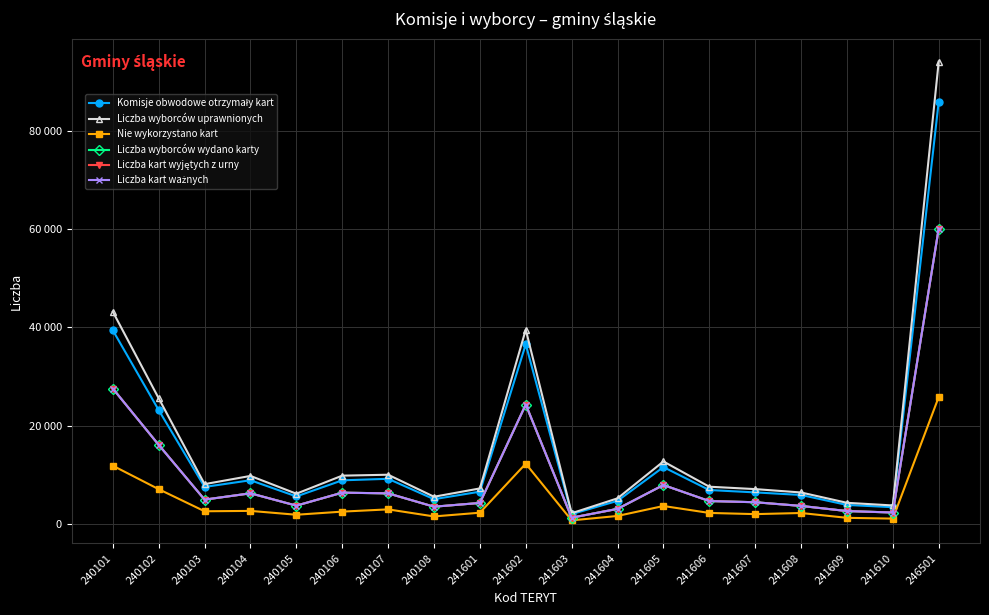

Is it true that Liczba wyborców uprawnionych equals 2935 at 240108?

False